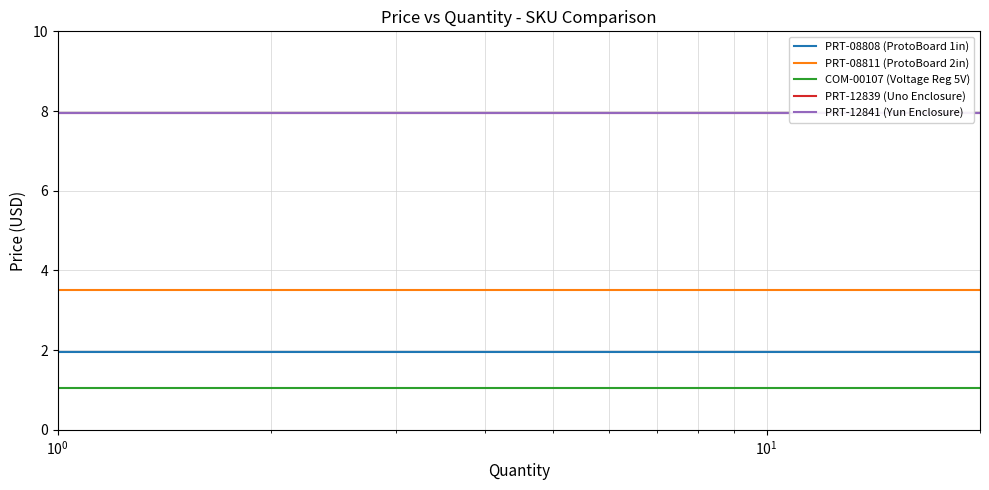

True or false: COM-00107 (Voltage Reg 5V) and PRT-08811 (ProtoBoard 2in) cross at least once.

False